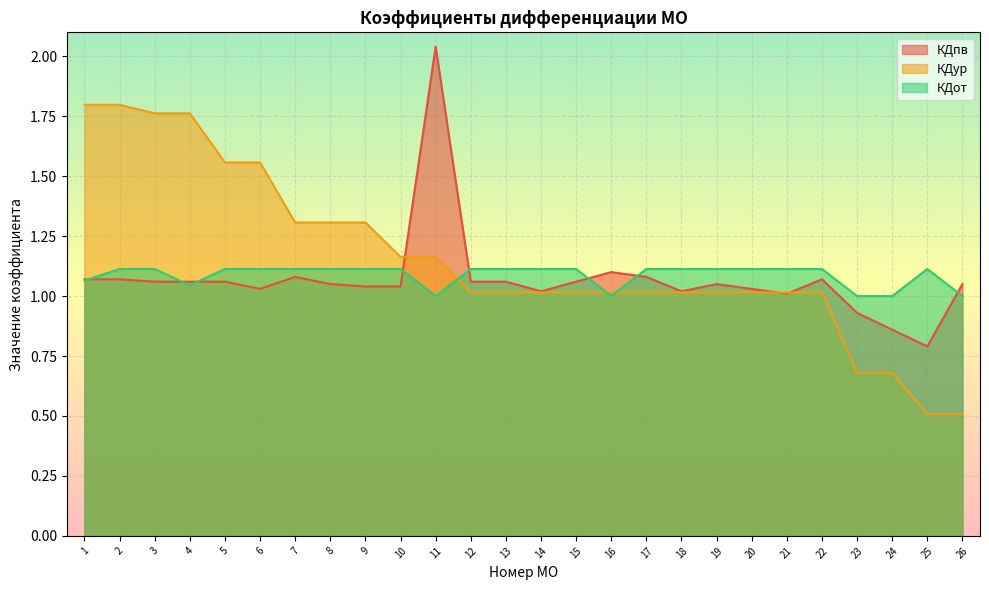

What is the value of the КДпв point at the 11th from the left?

2.0